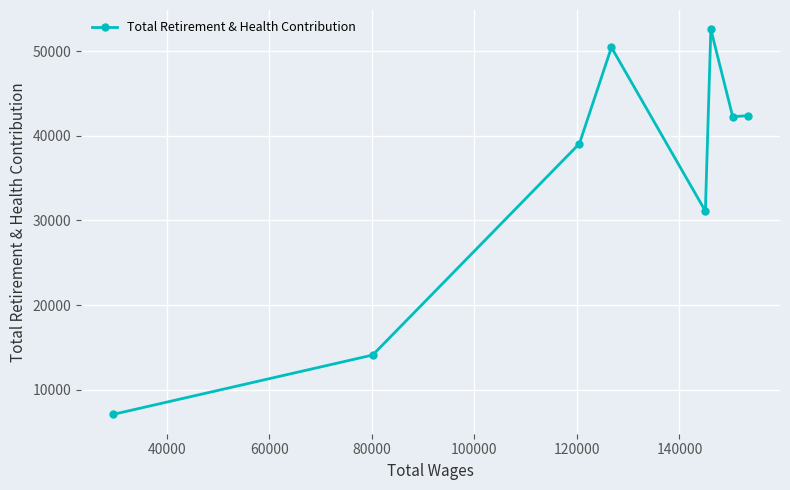

What is the maximum value shown in the chart?

52595